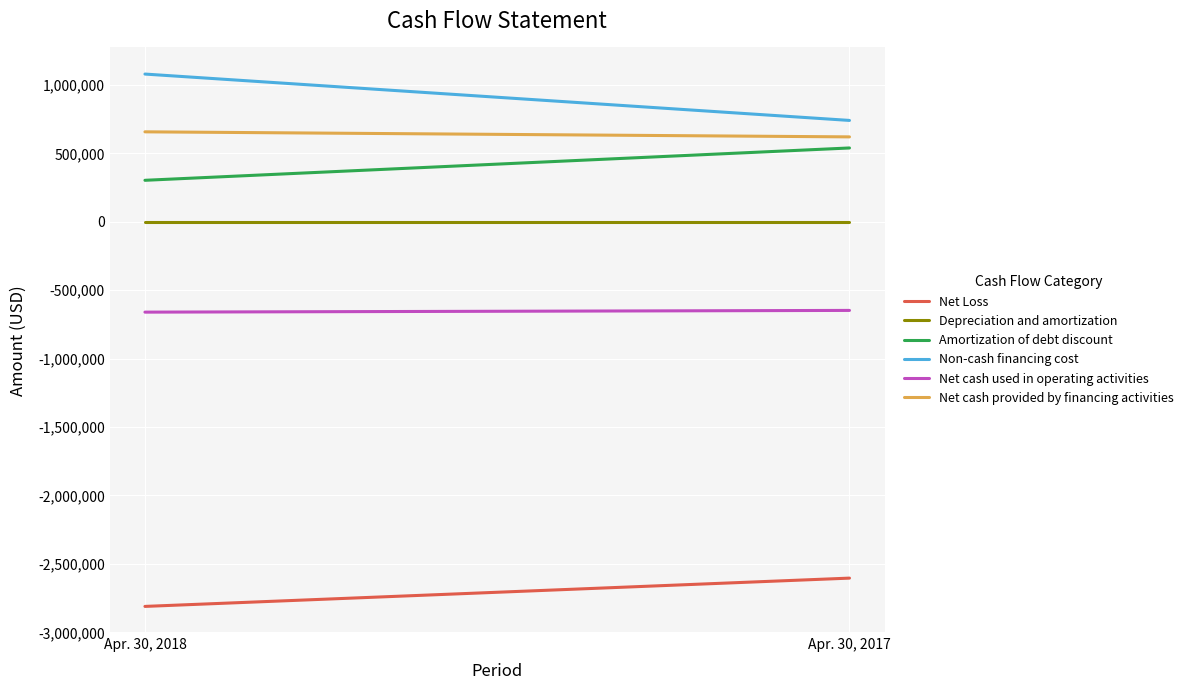

What is the minimum value for Net cash provided by financing activities?

621228